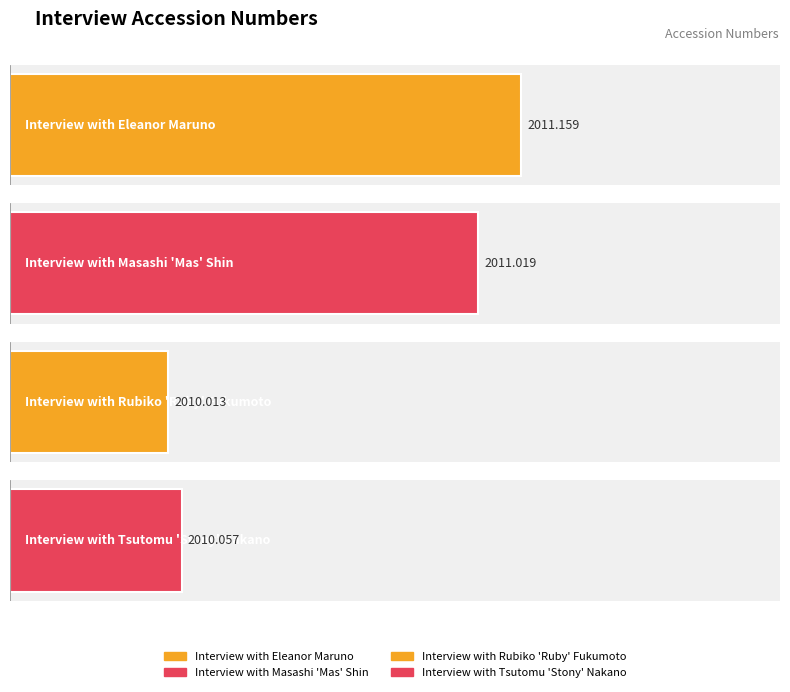

What is the change in value from Interview with Eleanor Maruno to Interview with Tsutomu 'Stony' Nakano?

-1.1